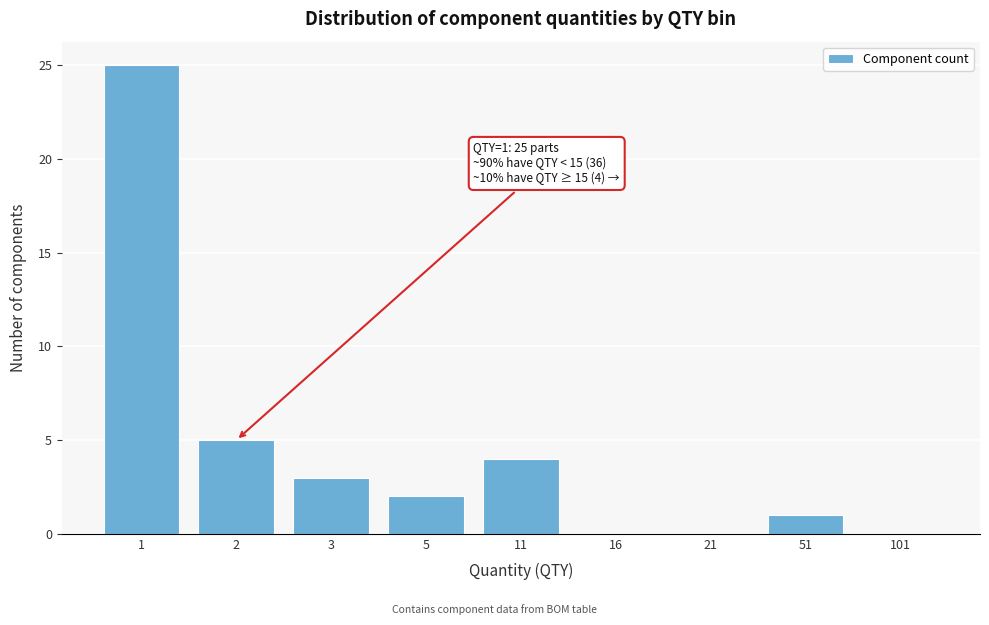

Reading left to right, transcribe all the data shown in this chart.

1=25	2=5	3=3	5=2	11=4	16=0	21=0	51=1	101=0